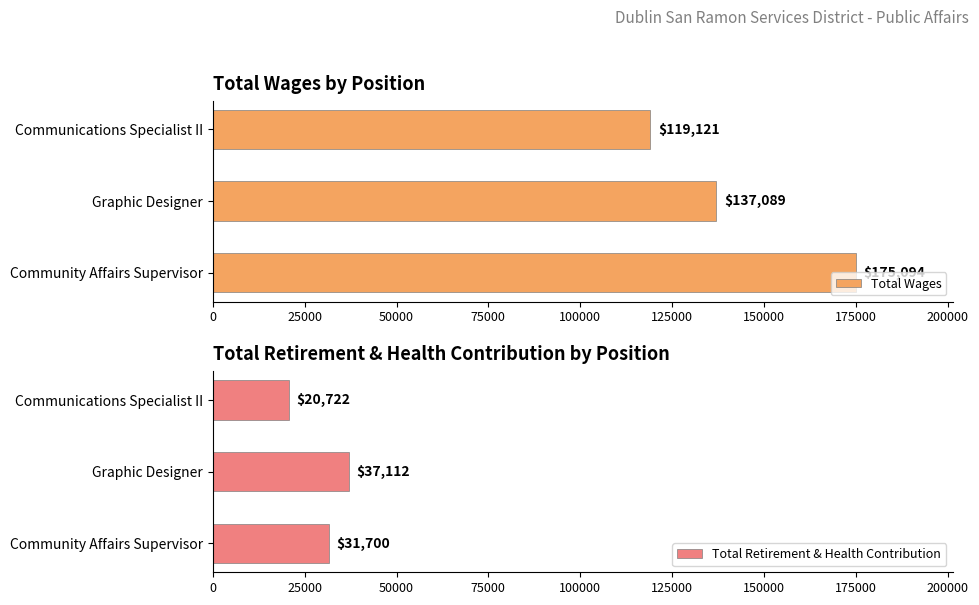

What is the sum of the Total Retirement & Health Contribution values at Communications Specialist II and Graphic Designer?

57834